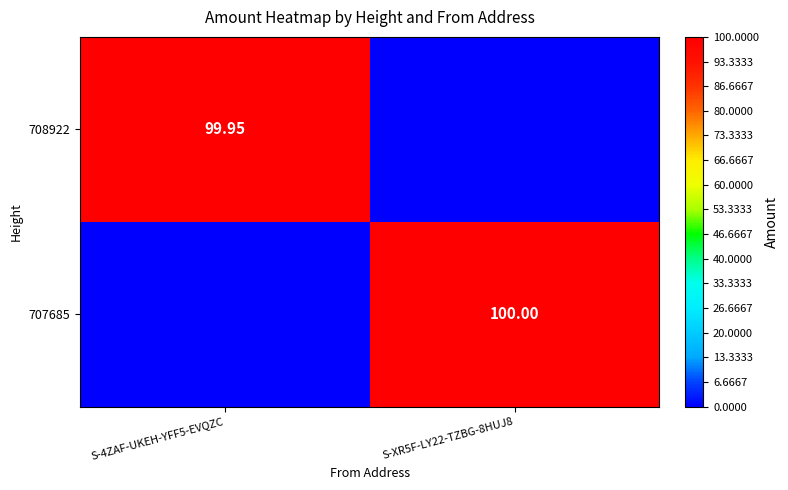

What is the difference between the highest and lowest values at S-4ZAF-UKEH-YFF5-EVQZC?

100.0